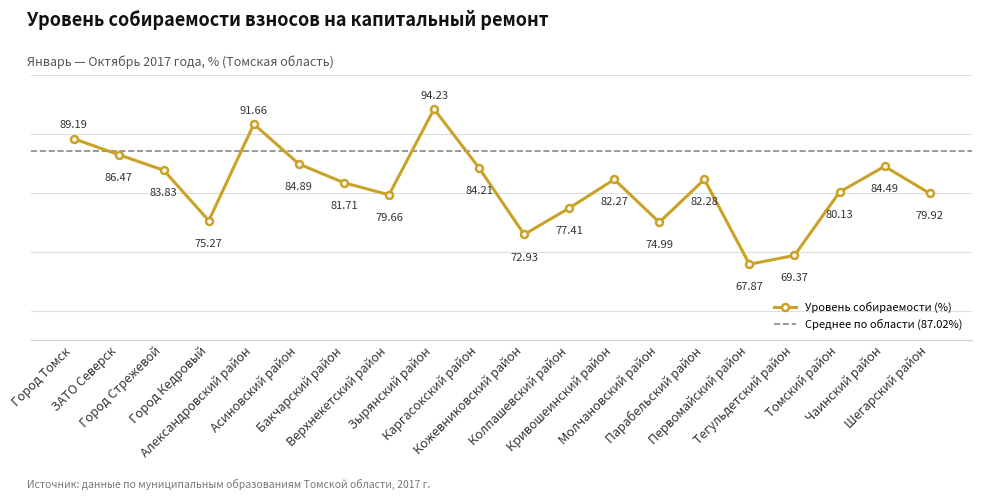

Rank the categories by value from highest to lowest.

Зырянский район, Александровский район, Город Томск, ЗАТО Северск, Асиновский район, Чаинский район, Каргасокский район, Город Стрежевой, Парабельский район, Кривошеинский район, Бакчарский район, Томский район, Шегарский район, Верхнекетский район, Колпашевский район, Город Кедровый, Молчановский район, Кожевниковский район, Тегульдетский район, Первомайский район